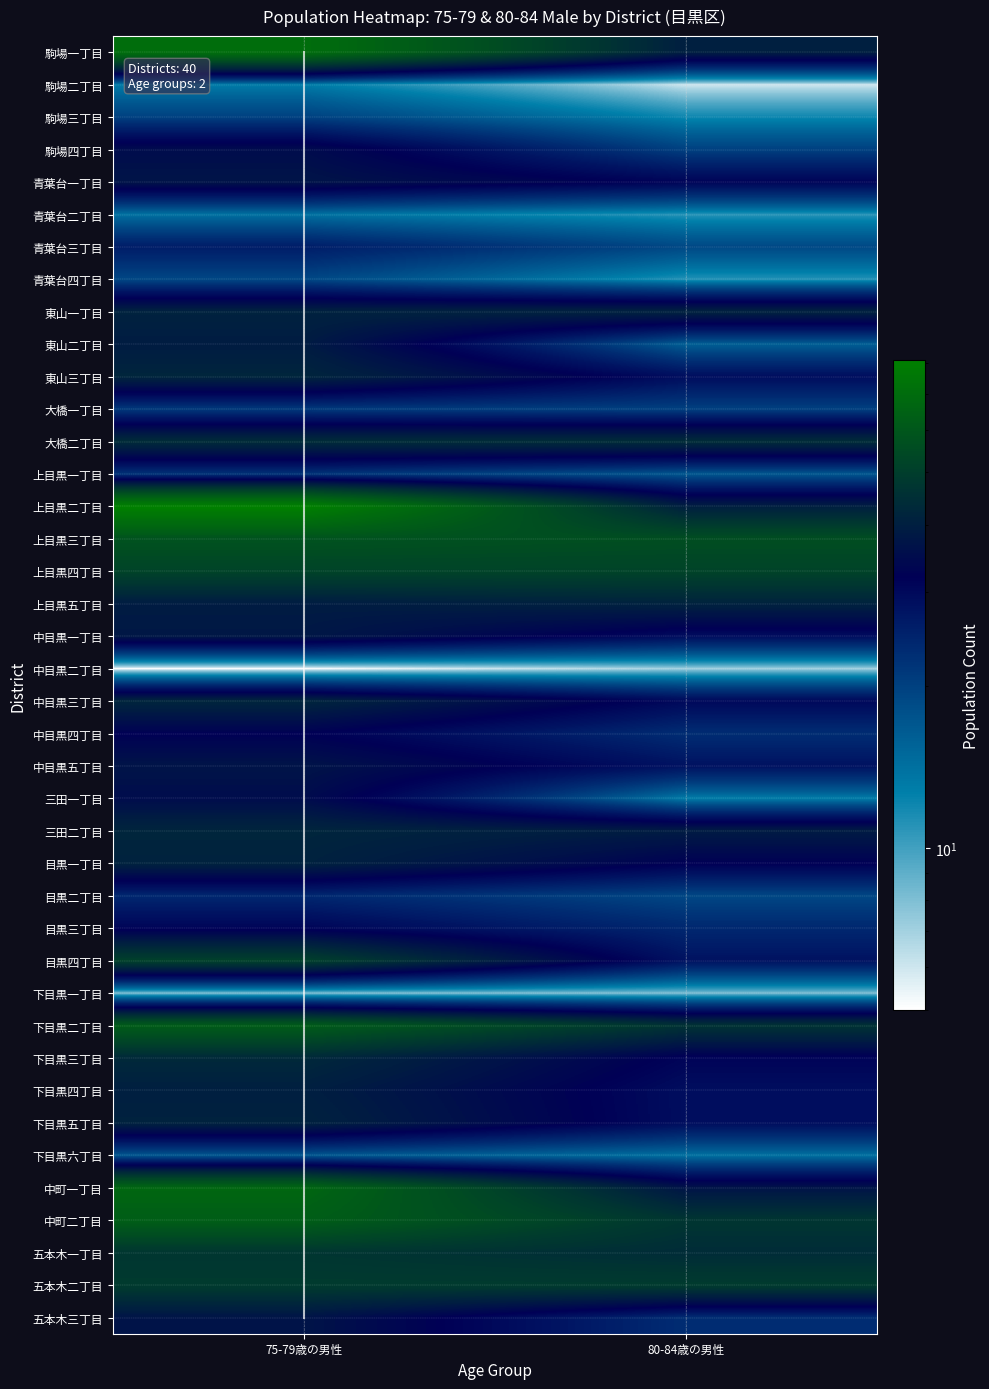

Rank the series by their maximum value, from lowest to highest.

中目黒二丁目, 下目黒一丁目, 駒場二丁目, 青葉台二丁目, 下目黒六丁目, 青葉台四丁目, 駒場三丁目, 大橋一丁目, 上目黒一丁目, 目黒二丁目, 青葉台三丁目, 目黒三丁目, 中目黒四丁目, 駒場四丁目, 三田一丁目, 青葉台一丁目, 中目黒五丁目, 五本木三丁目, 中目黒一丁目, 東山二丁目, 下目黒四丁目, 東山一丁目, 上目黒五丁目, 目黒一丁目, 下目黒五丁目, 東山三丁目, 中目黒三丁目, 三田二丁目, 下目黒三丁目, 大橋二丁目, 五本木一丁目, 五本木二丁目, 目黒四丁目, 上目黒四丁目, 上目黒三丁目, 下目黒二丁目, 中町二丁目, 中町一丁目, 駒場一丁目, 上目黒二丁目